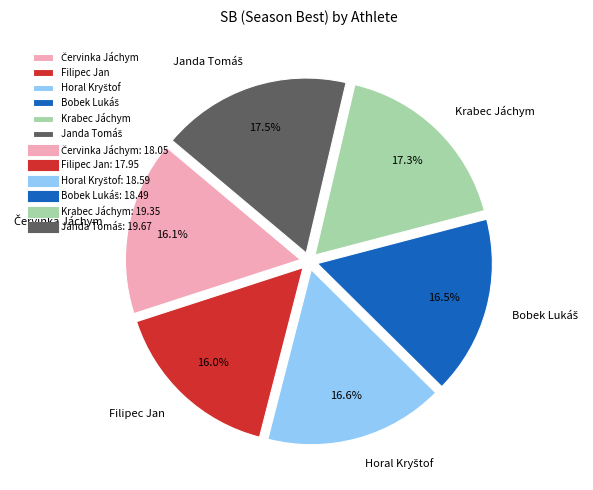

Count the number of slices in the pie.

6